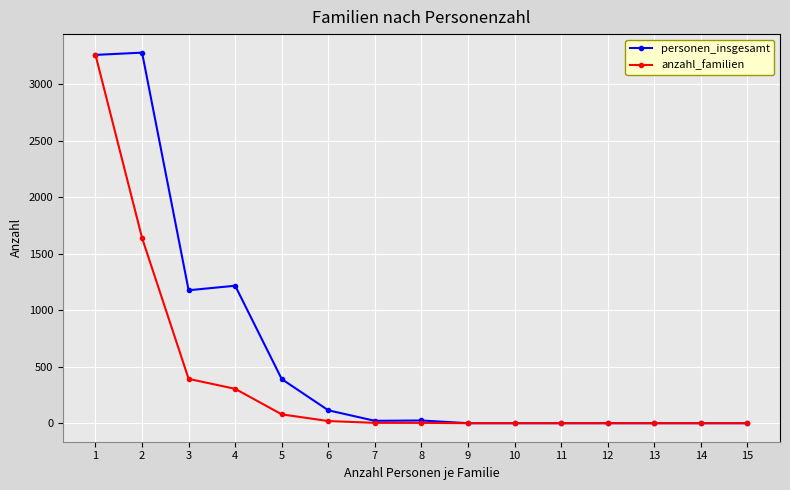

Is this an area chart (filled region under the line)?

No